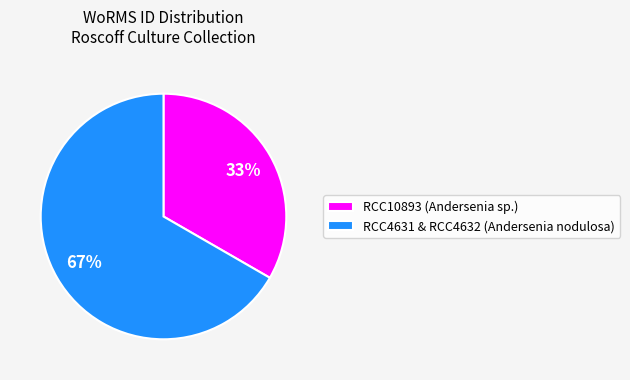

Does any single category account for the majority?

Yes